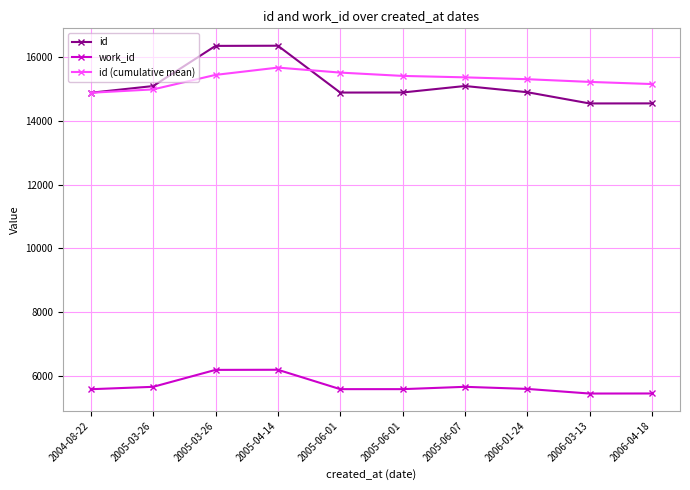

Is the value of id at 2005-03-26 greater than the value of id (cumulative mean) at 2005-03-26?

Yes